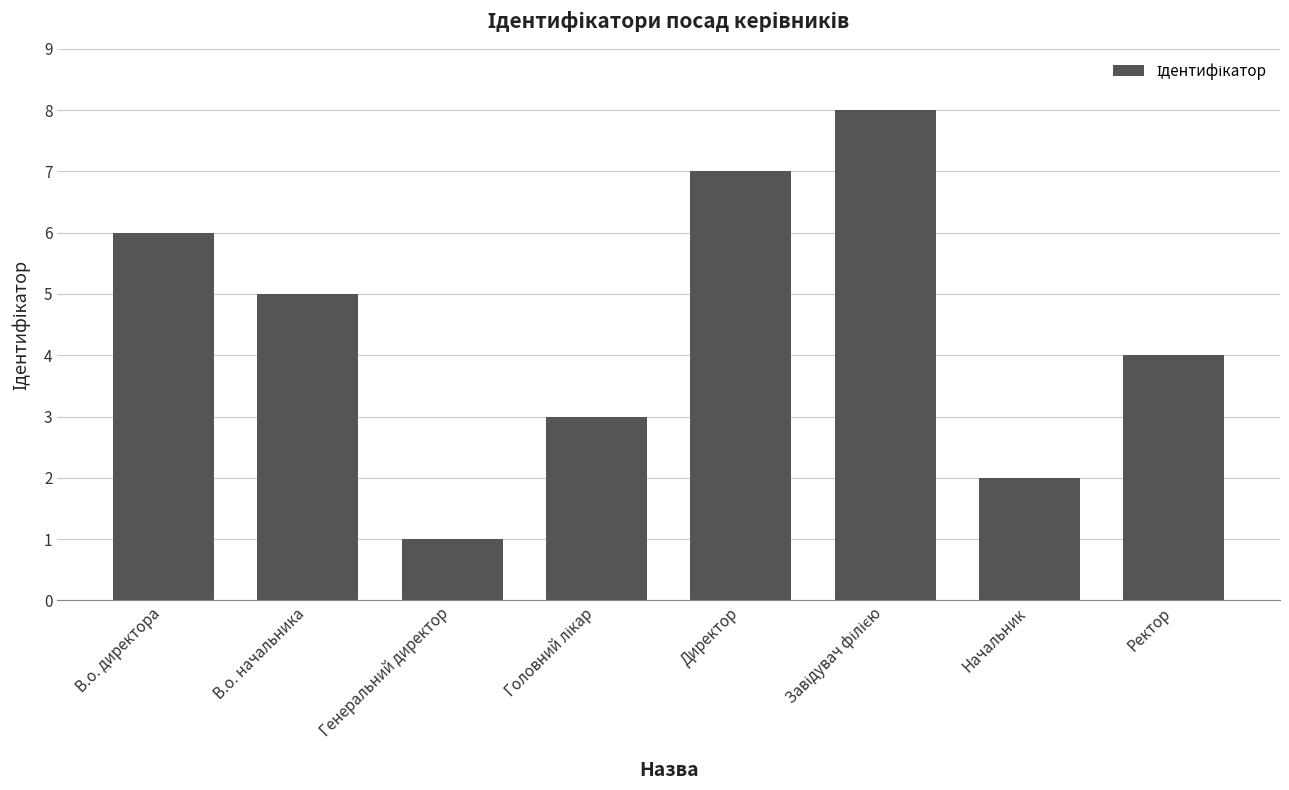

Does the chart contain stacked bars?

No